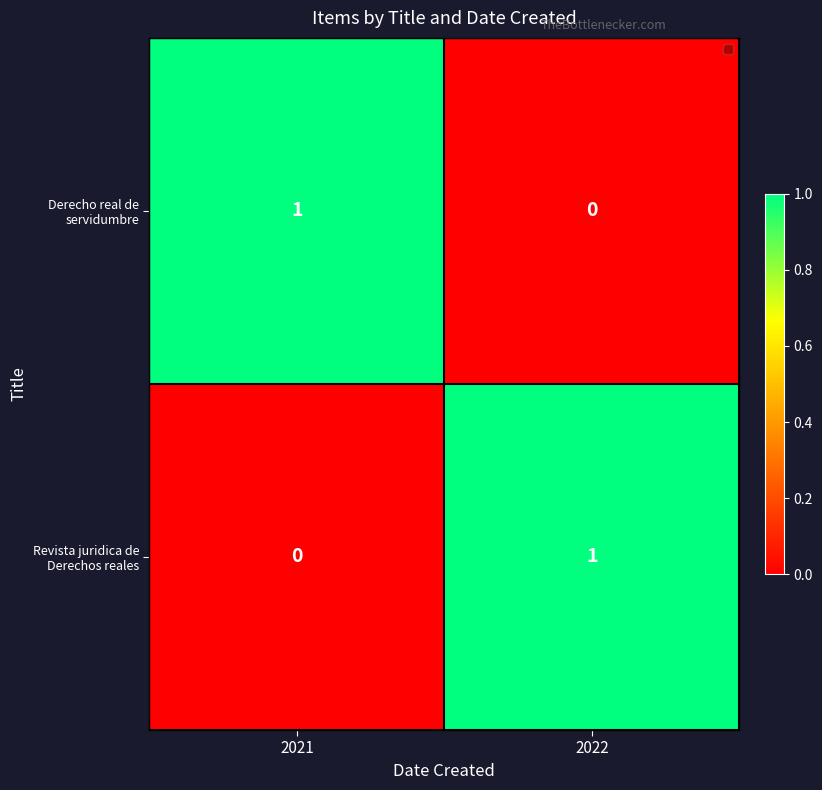

Reading right to left, list all the values displayed in this chart.

Derecho real de servidumbre: 2022=0	2021=1
Revista juridica de Derechos reales: 2022=1	2021=0